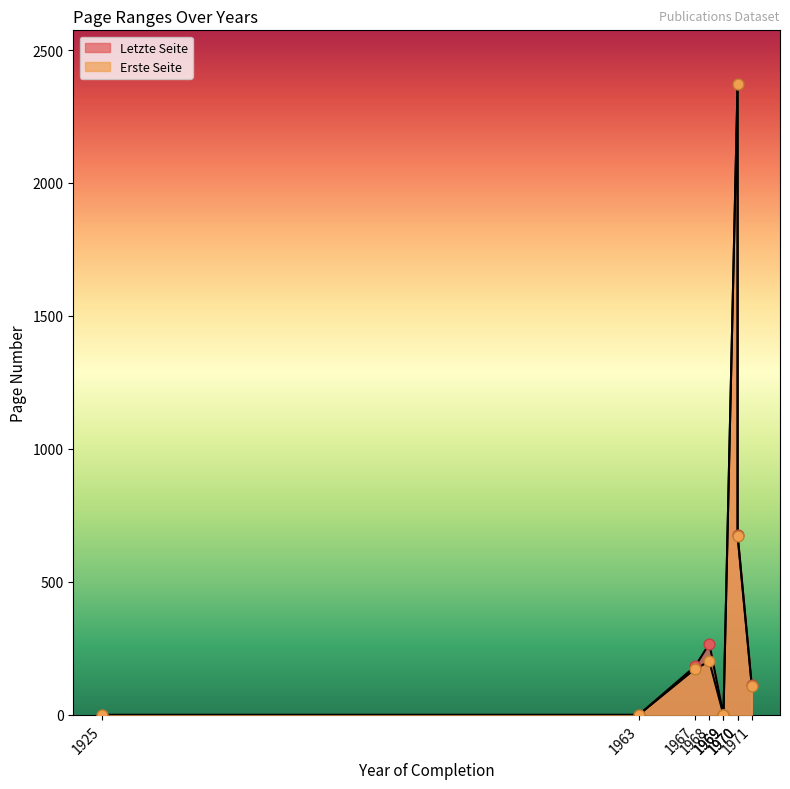

Which series has the largest total across all categories?

Letzte Seite